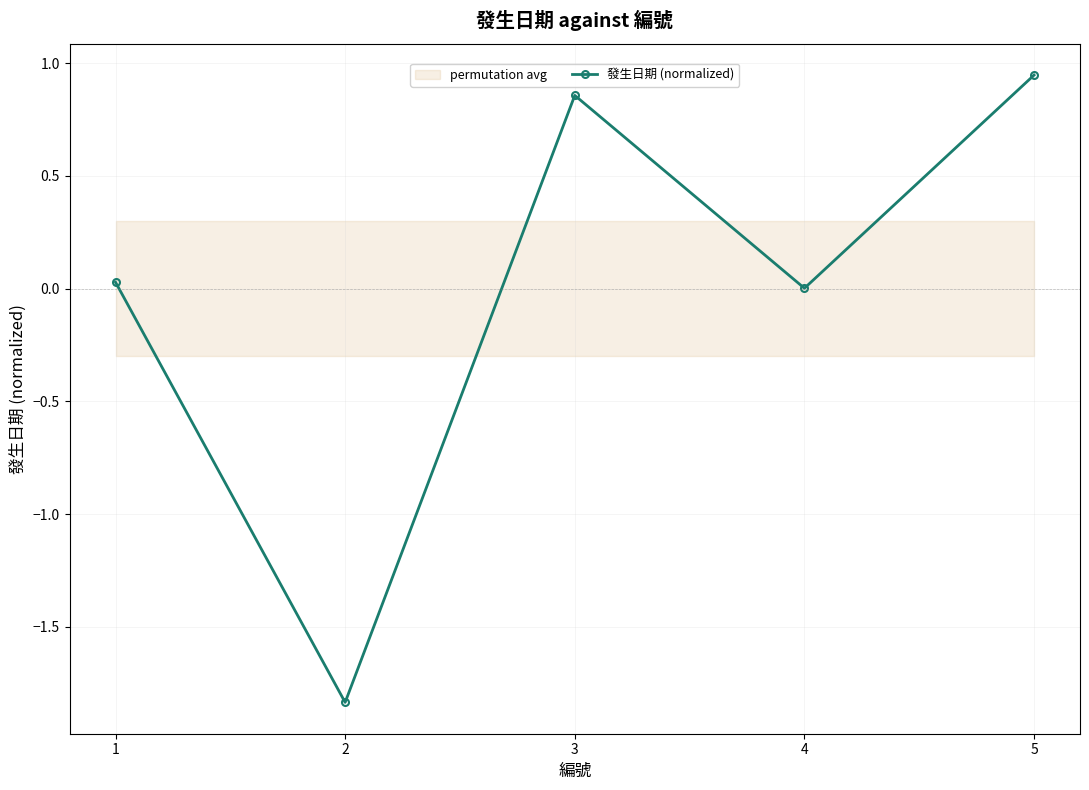

List the labels in order of value, smallest first.

2, 4, 1, 3, 5